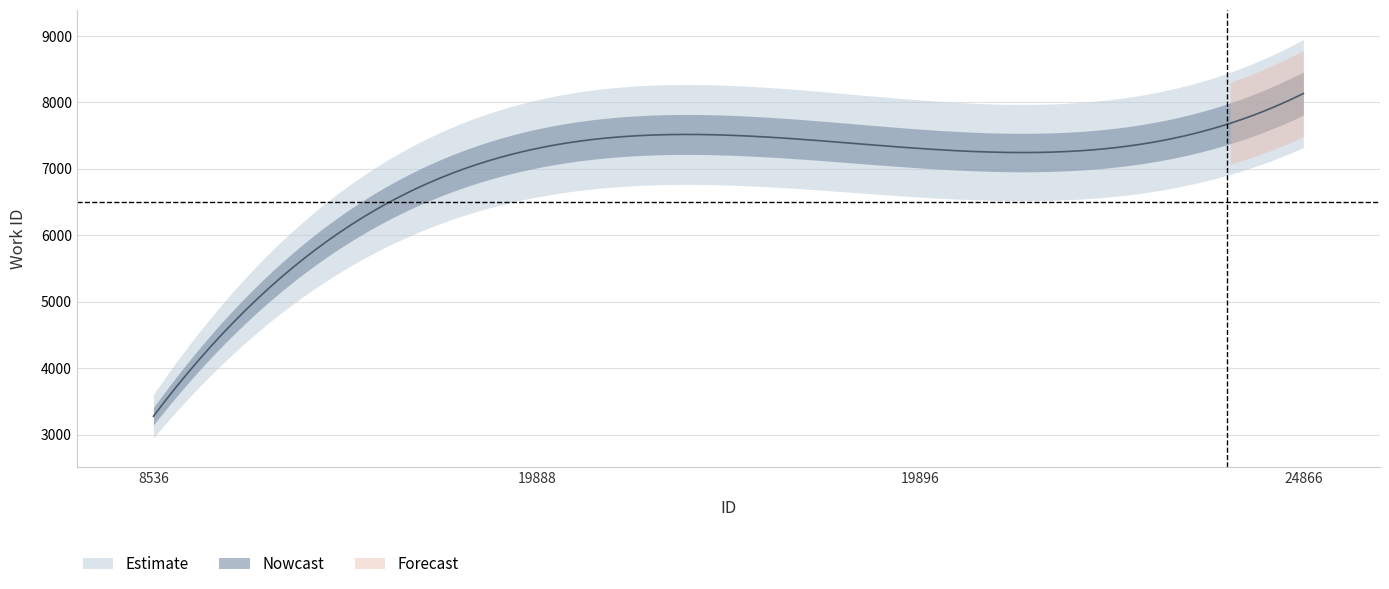

Is it true that the value at 19896 is 7304?

True